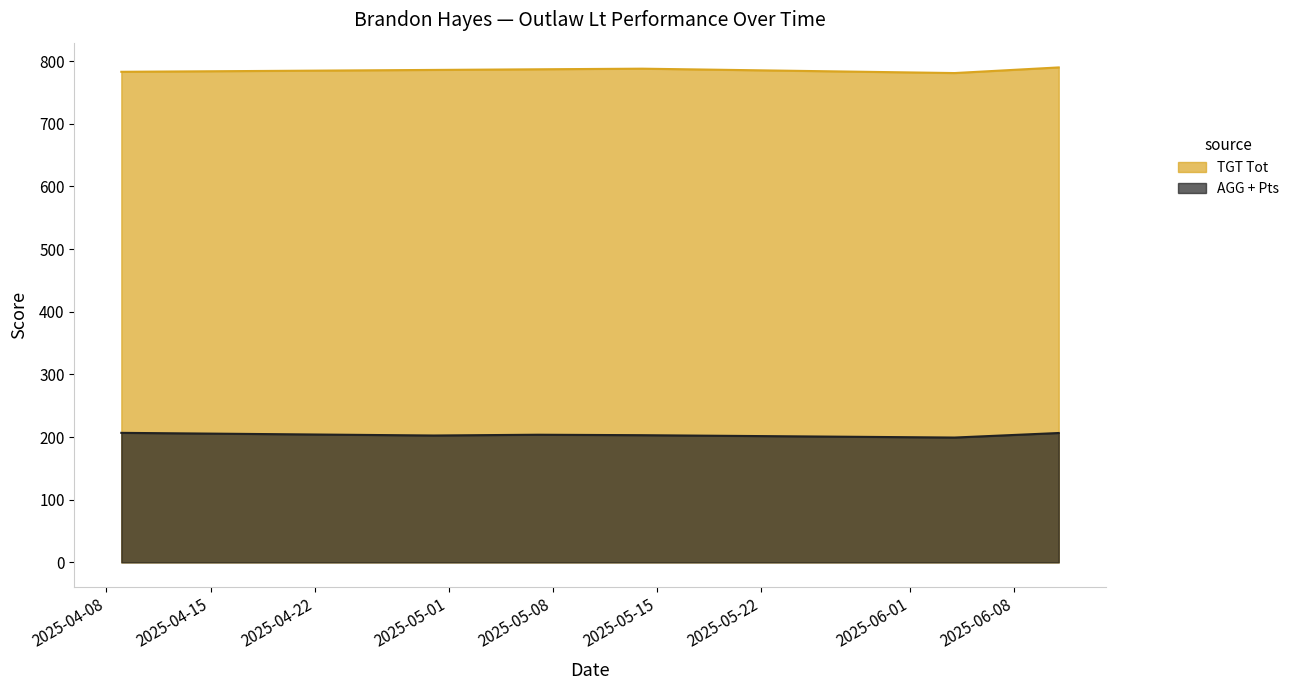

Does the chart have visible grid lines?

No